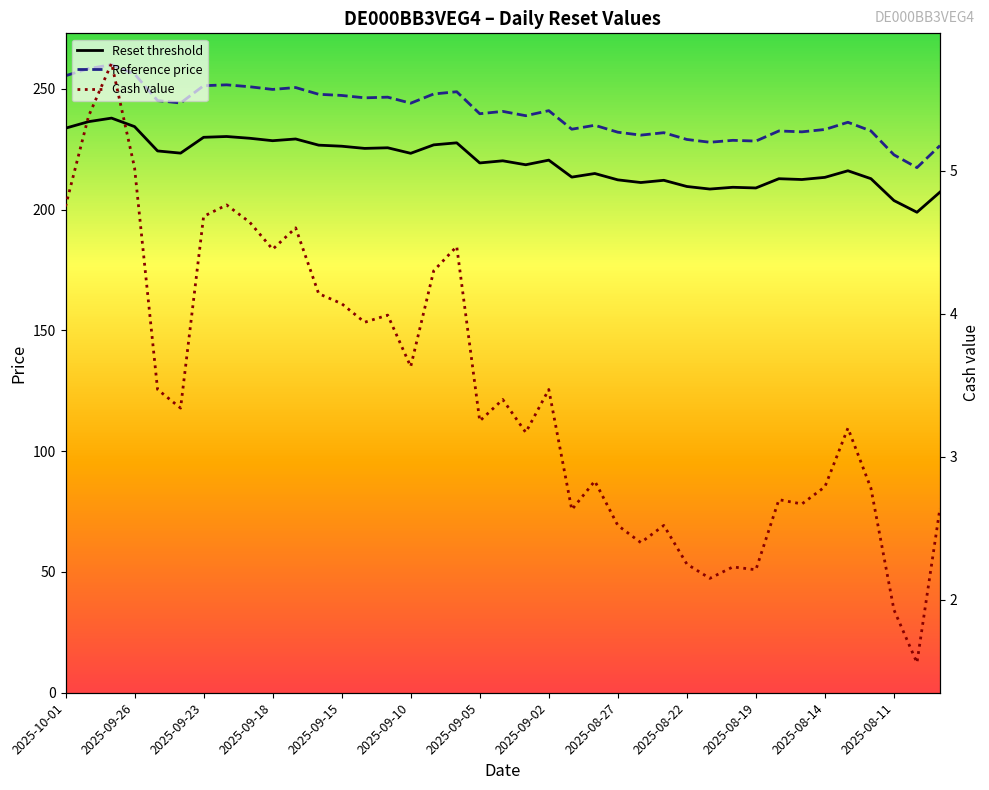

What is the difference between the maximum and minimum values in the Cash value series?

4.2